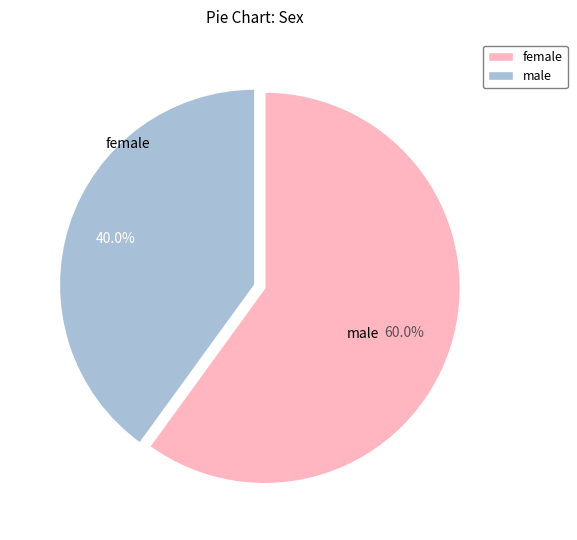

Does any single category account for the majority?

Yes